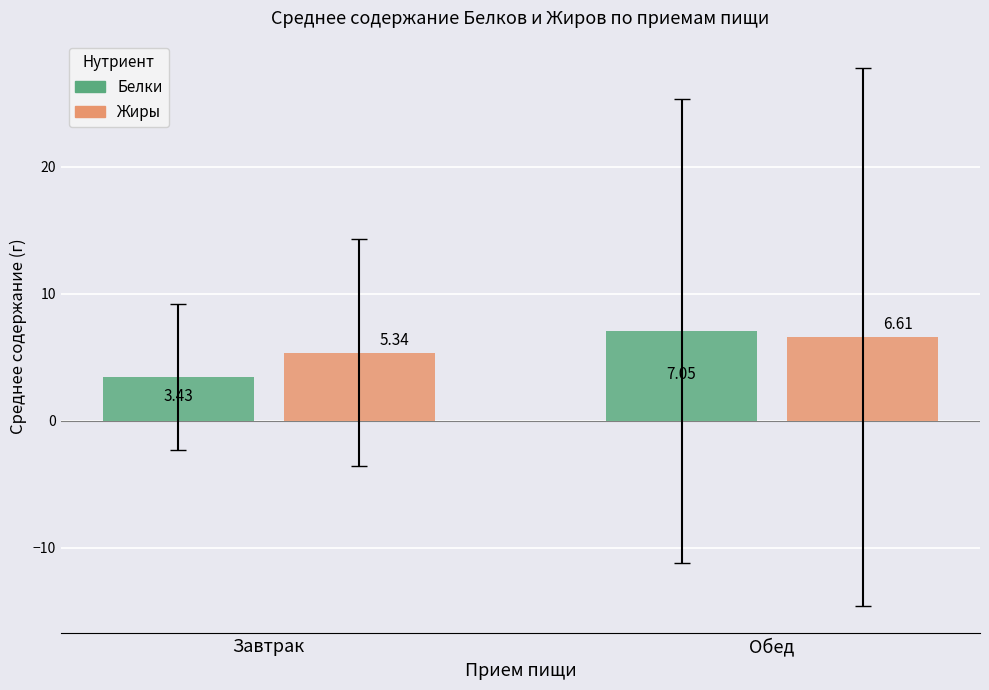

Count the number of data series in this chart.

2